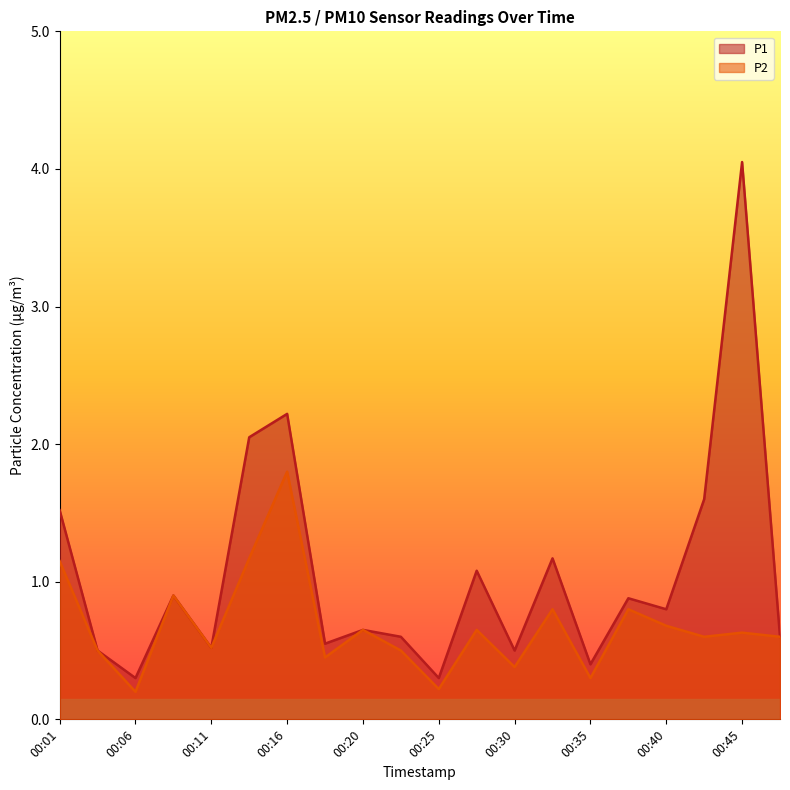

What is the maximum value for P2?

1.8